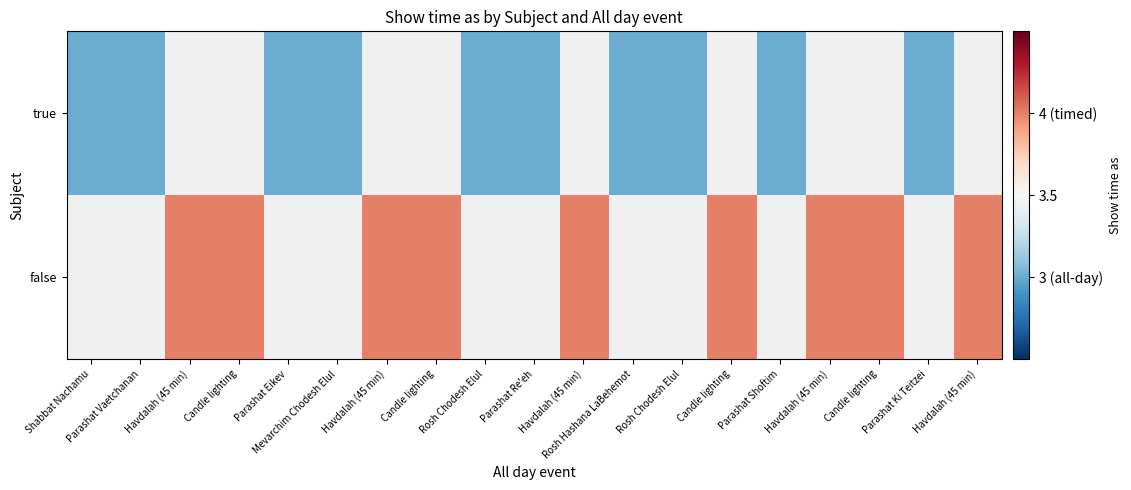

Is the value of false at Havdalah (45 min) greater than the value of true at Rosh Hashana LaBehemot?

Yes